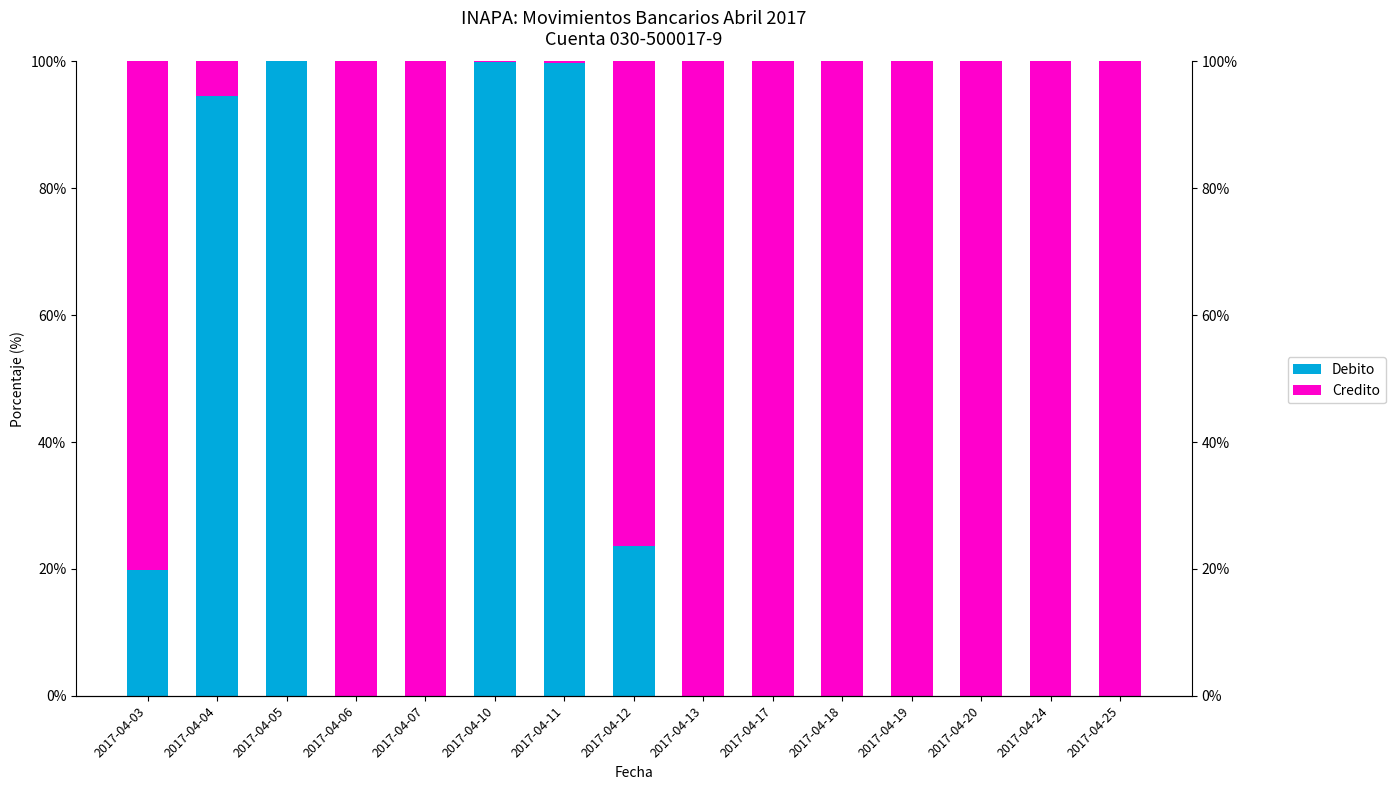

Where is Debito nearest to the value 49?

2017-04-12